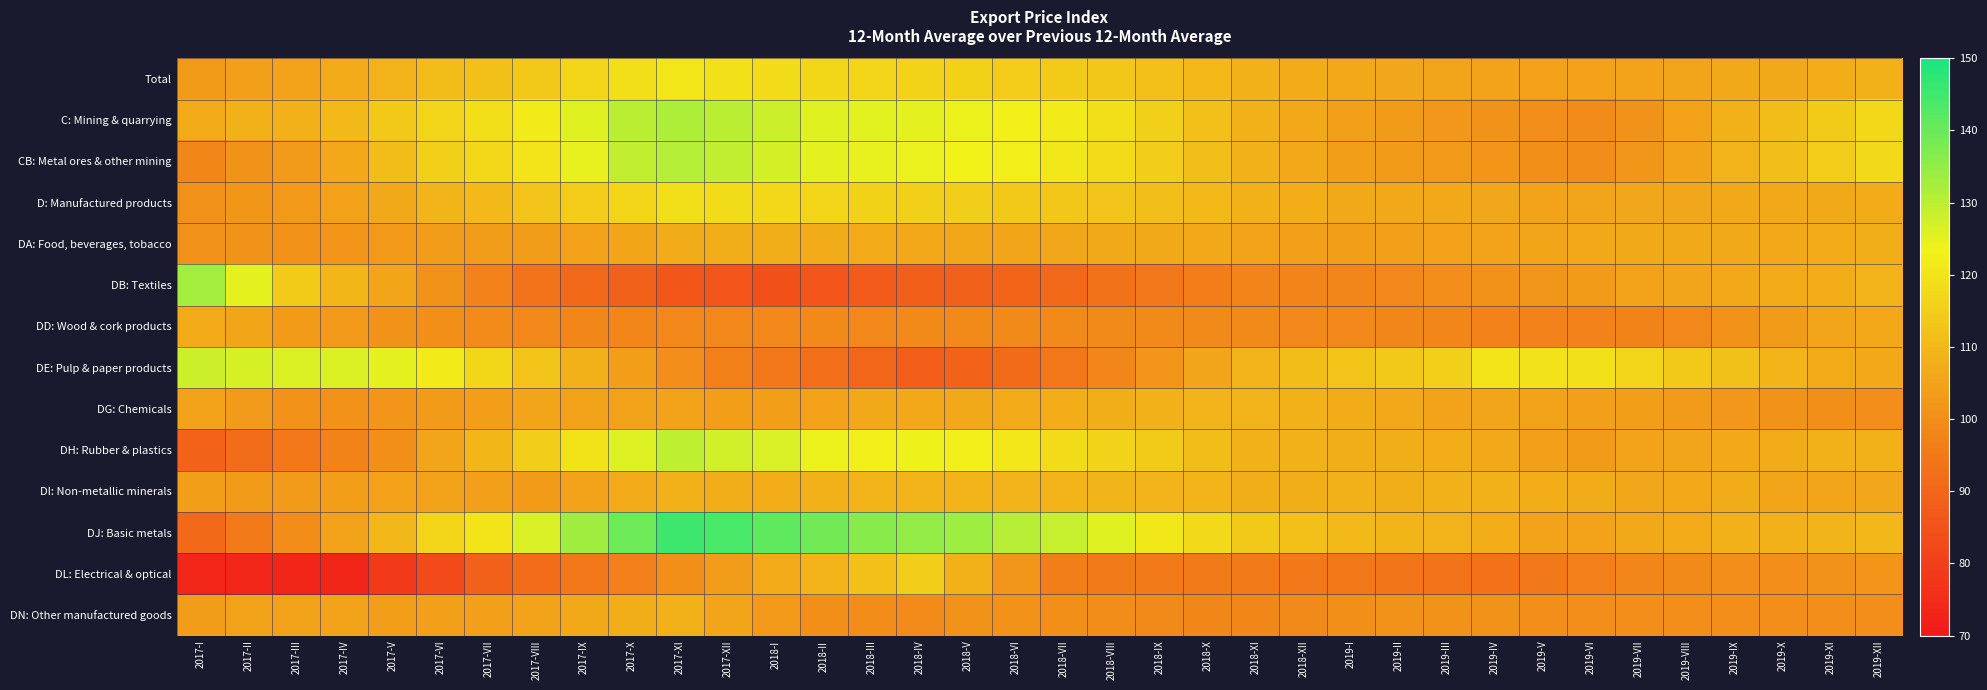

What is the difference between the highest and lowest values at 2019-XII?

17.7